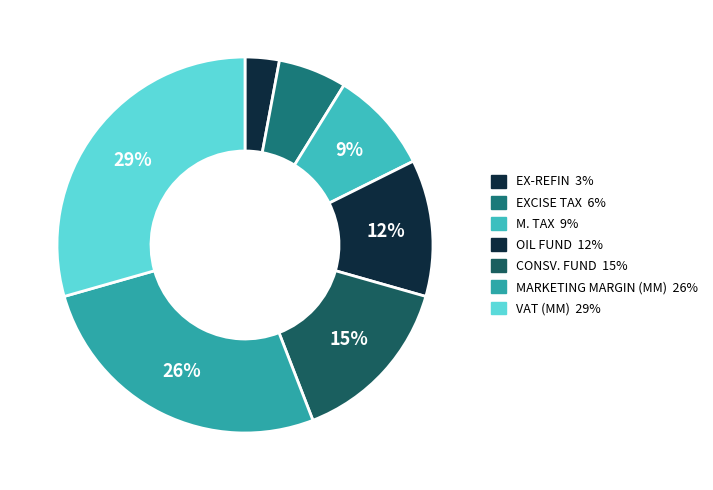

What is the largest slice in the pie chart?

VAT (MM)